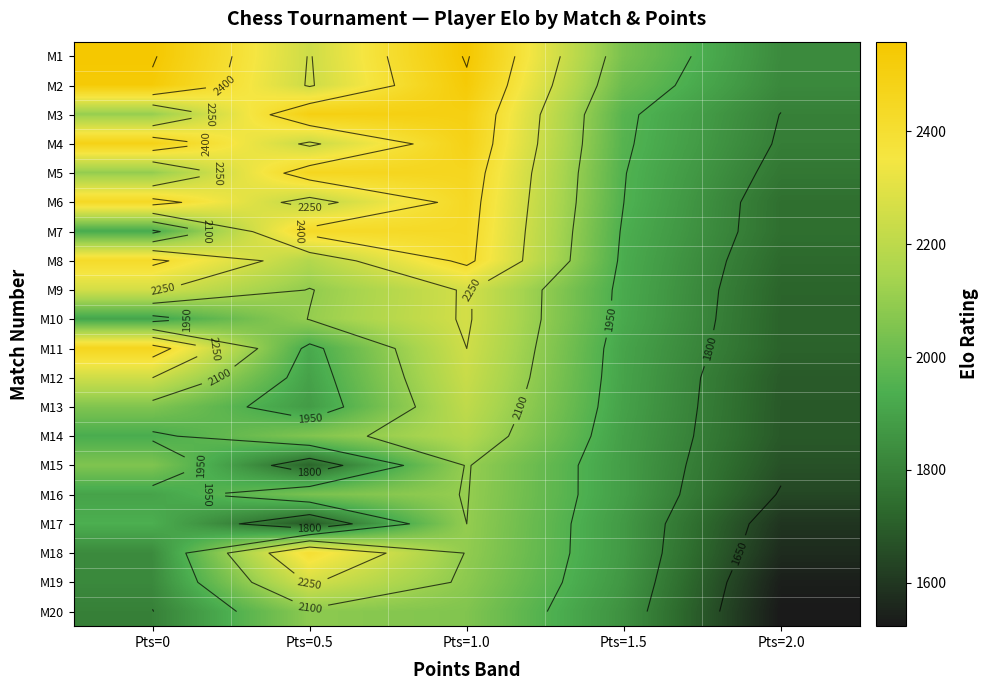

At Pts=1.0, list the series in order from smallest to largest.

M20, M19, M18, M17, M16, M15, M14, M13, M12, M11, M9, M10, M8, M7, M6, M5, M4, M3, M2, M1